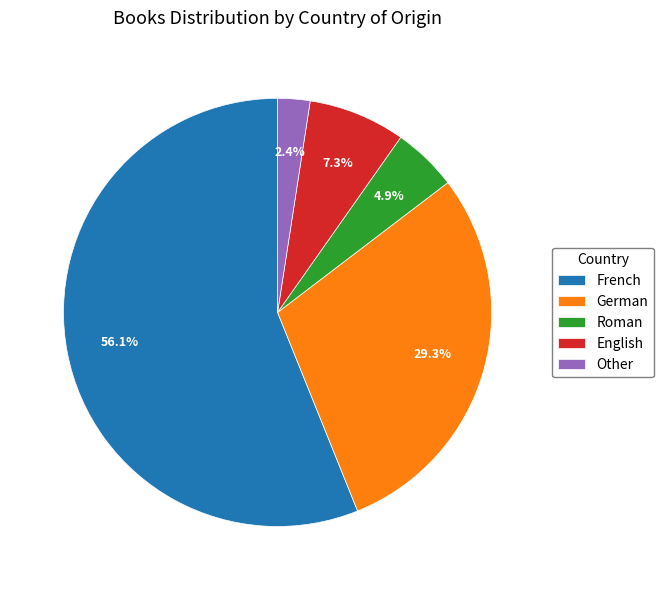

What is the ratio of the value at Roman to the value at English?

0.7